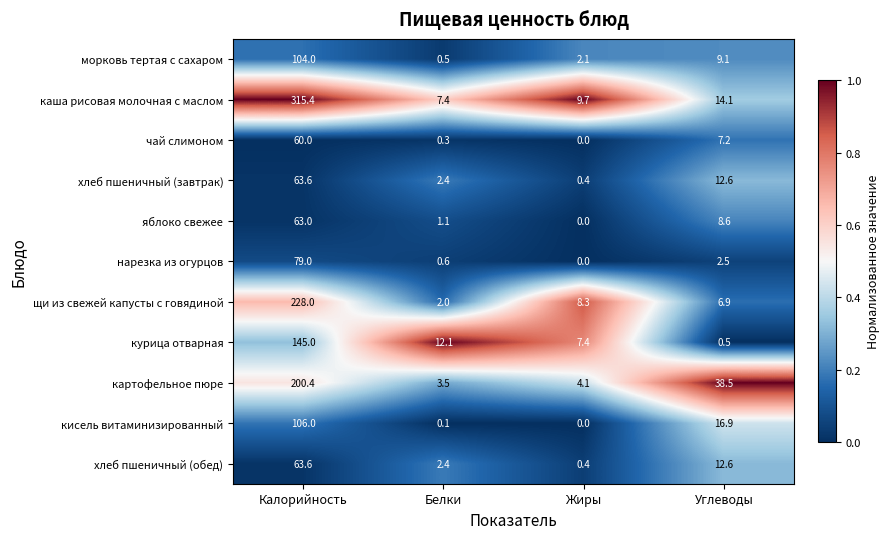

Rank the categories by кисель витаминизированный value from highest to lowest.

Калорийность, Углеводы, Белки, Жиры